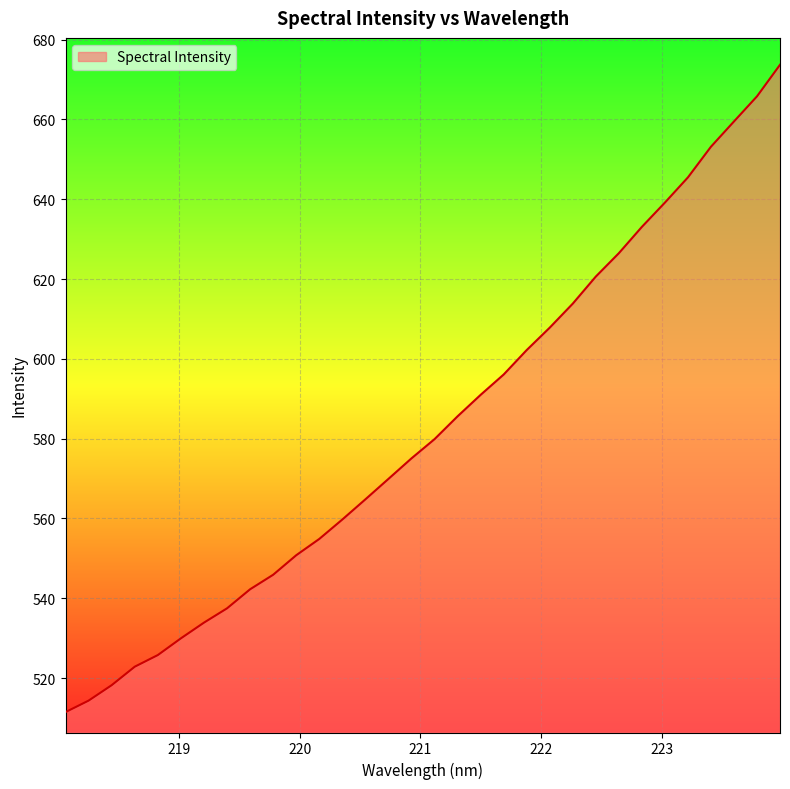

What is the smallest value displayed?

511.5